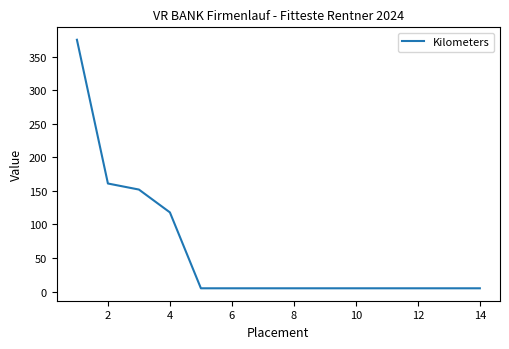

What is the greatest value displayed?

375